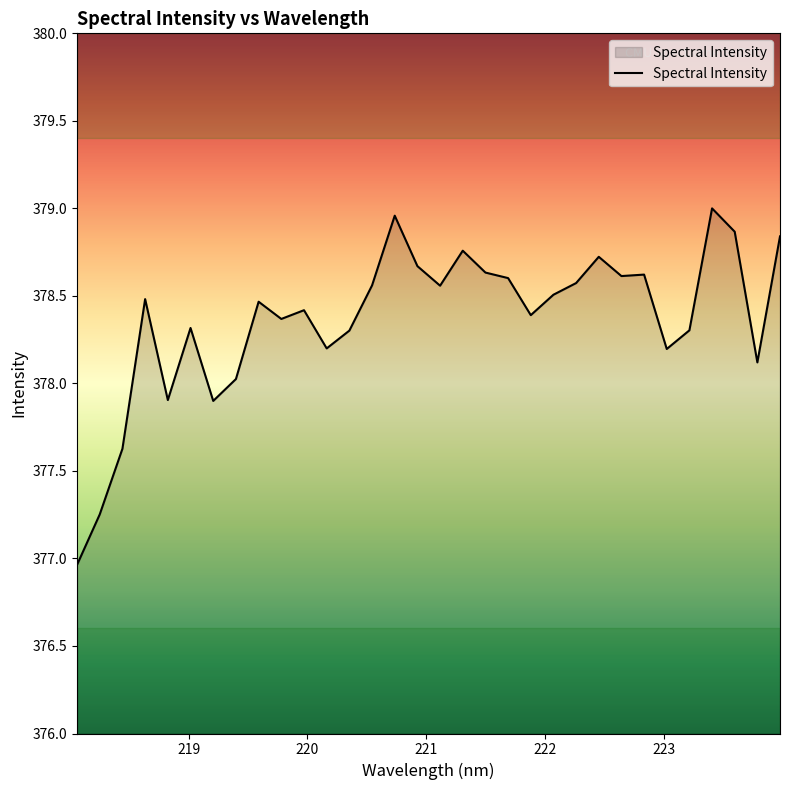

What is the value of the 9th point from the left?

378.5